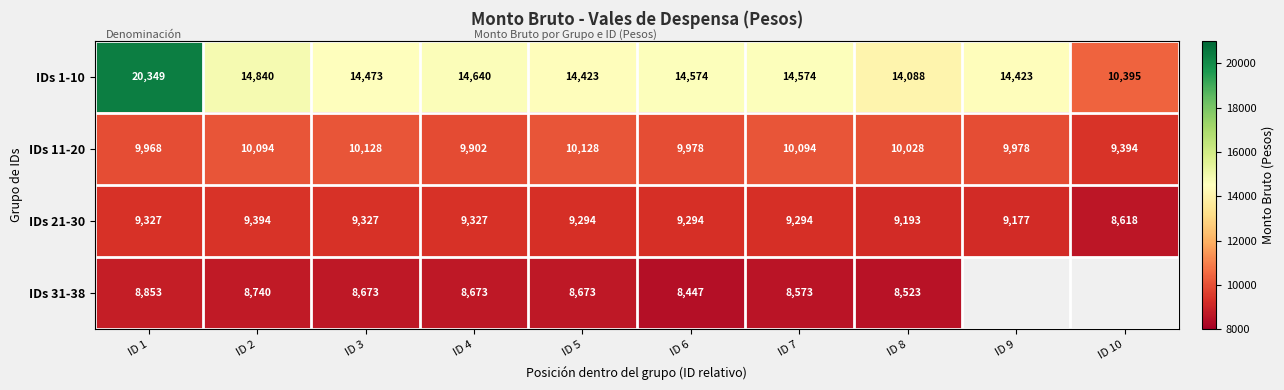

What is the difference between the IDs 1-10 values at ID 9 and ID 7?

151